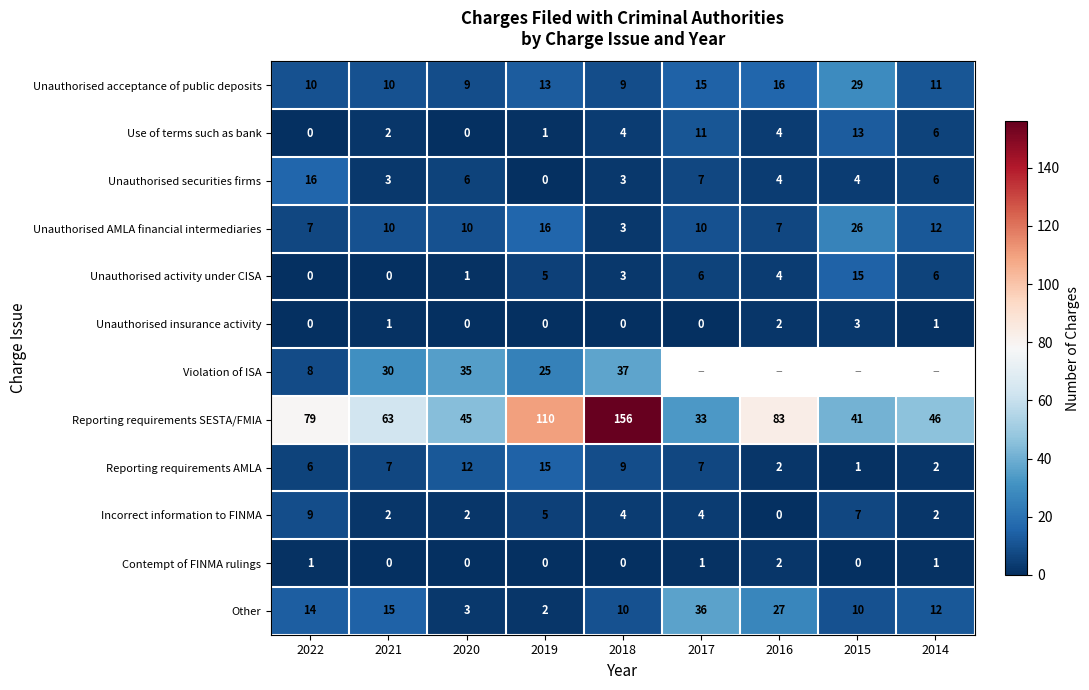

Which category has the highest value across all series?

2018